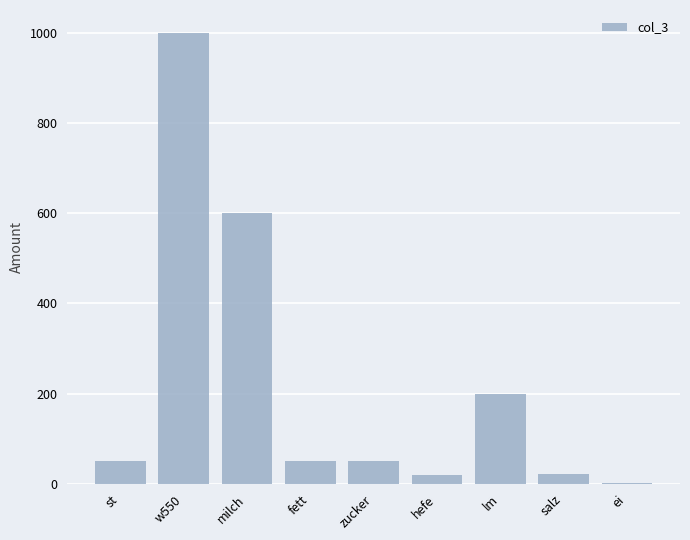

True or false: the data shows 1 at ei.

True